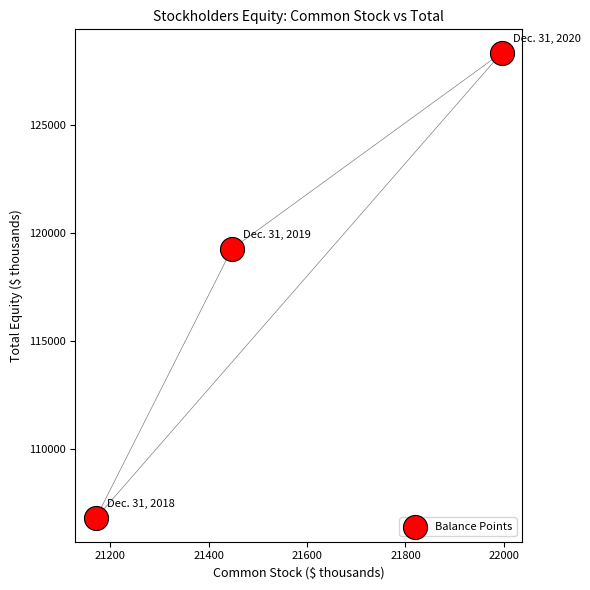

What is the range of Y values (max minus min)?

21549